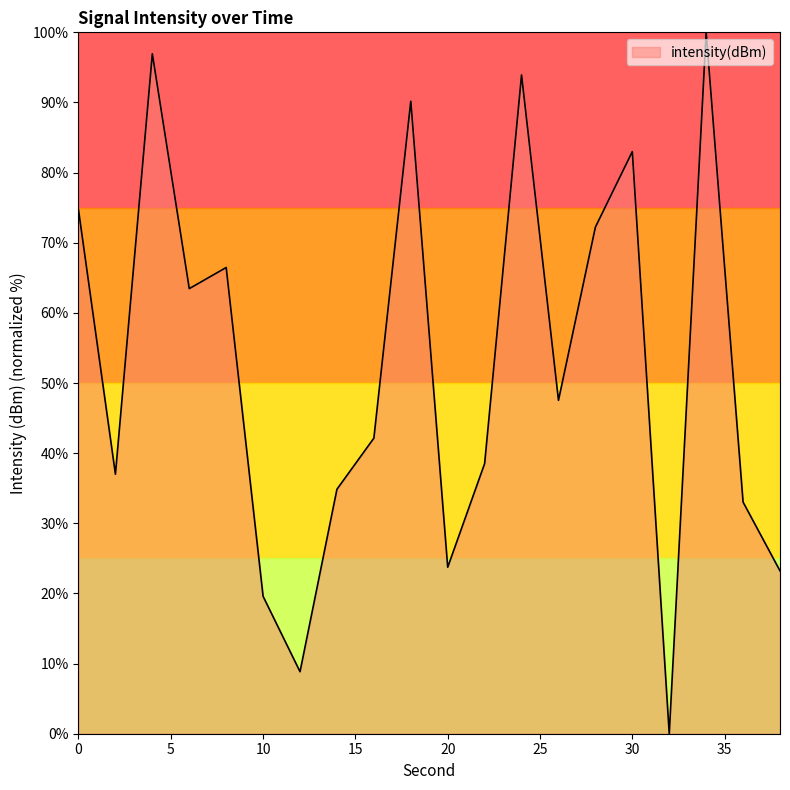

What is the difference between the maximum and minimum values?

100.0